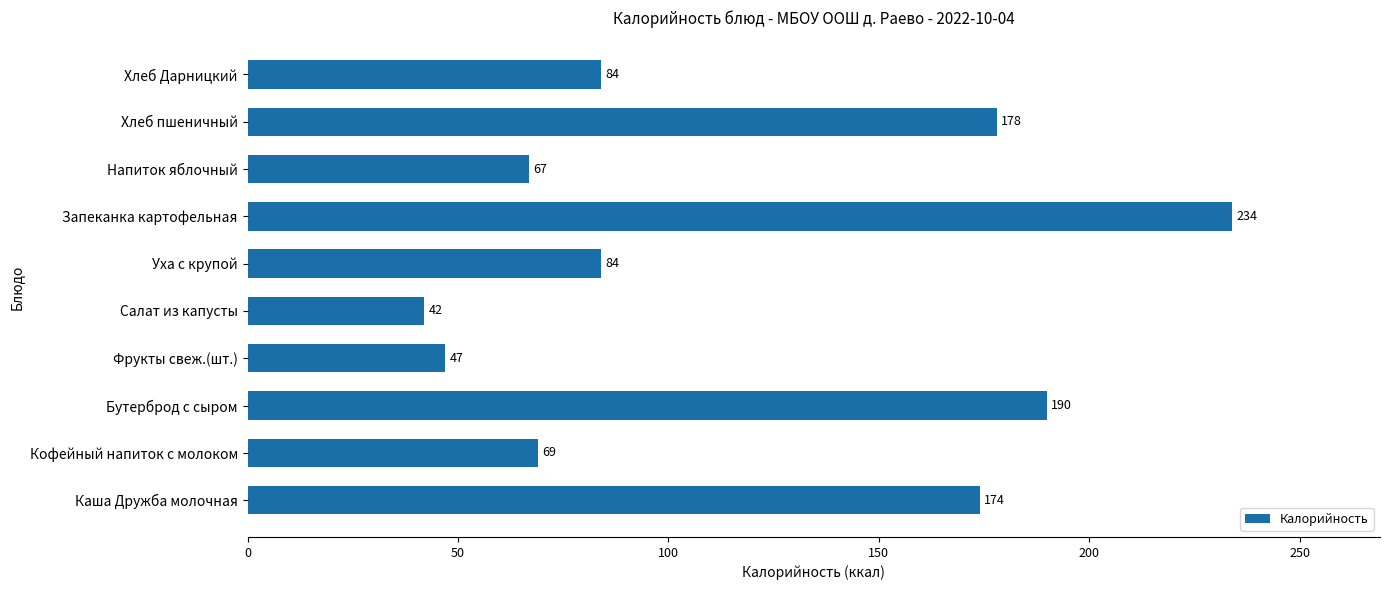

Read the value at Каша Дружба молочная.

174